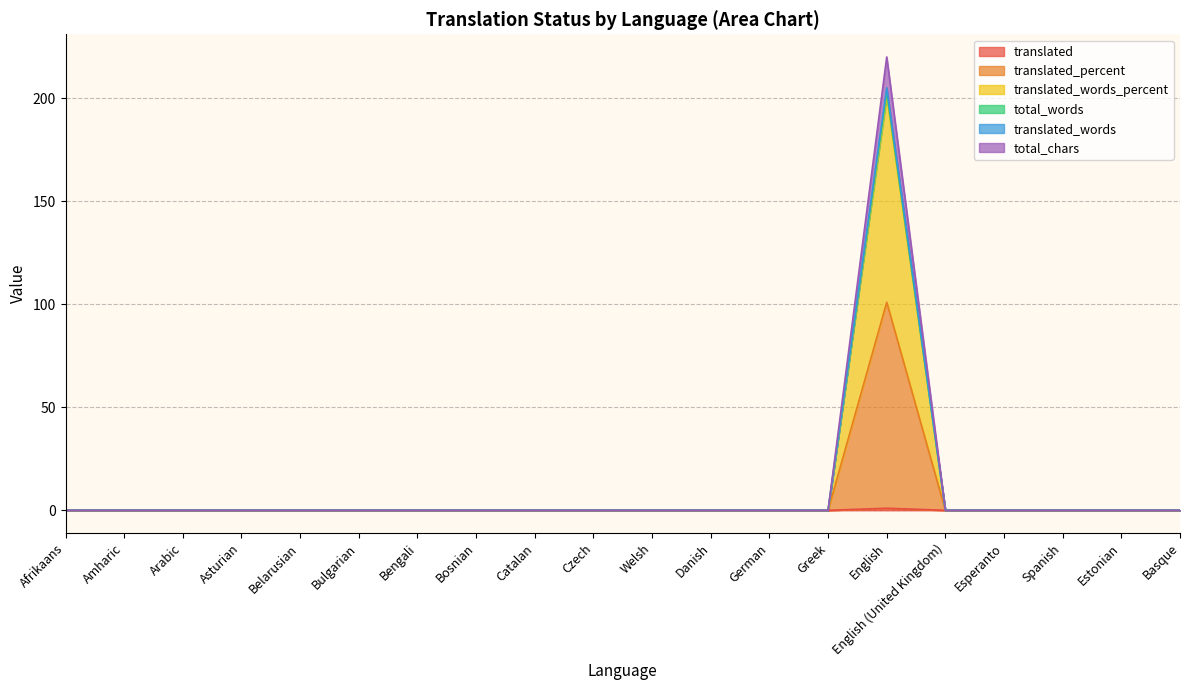

True or false: translated_words and total_words cross at least once.

False